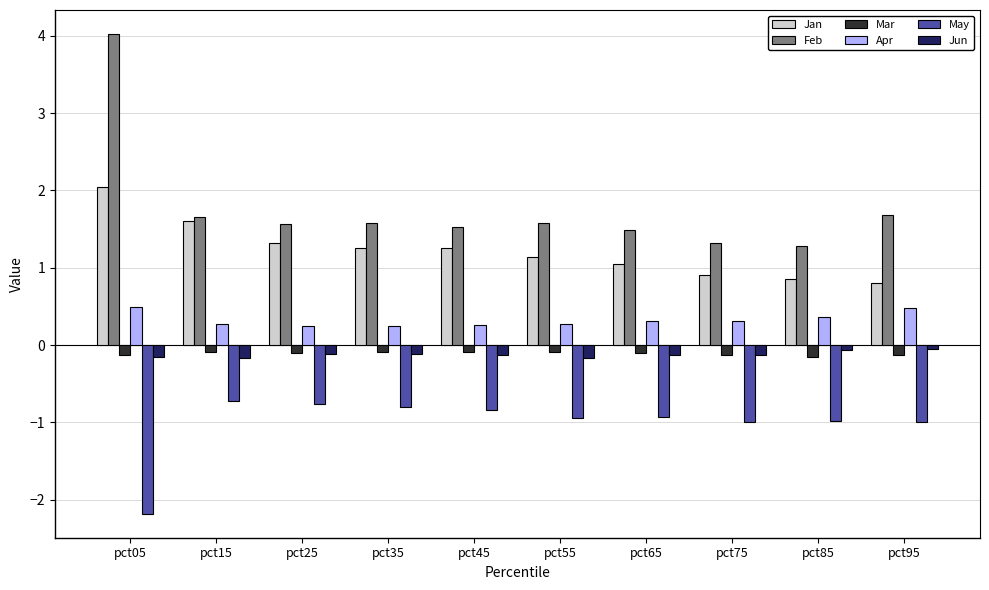

Between pct15 and pct95, which series saw the biggest shift?

Jan